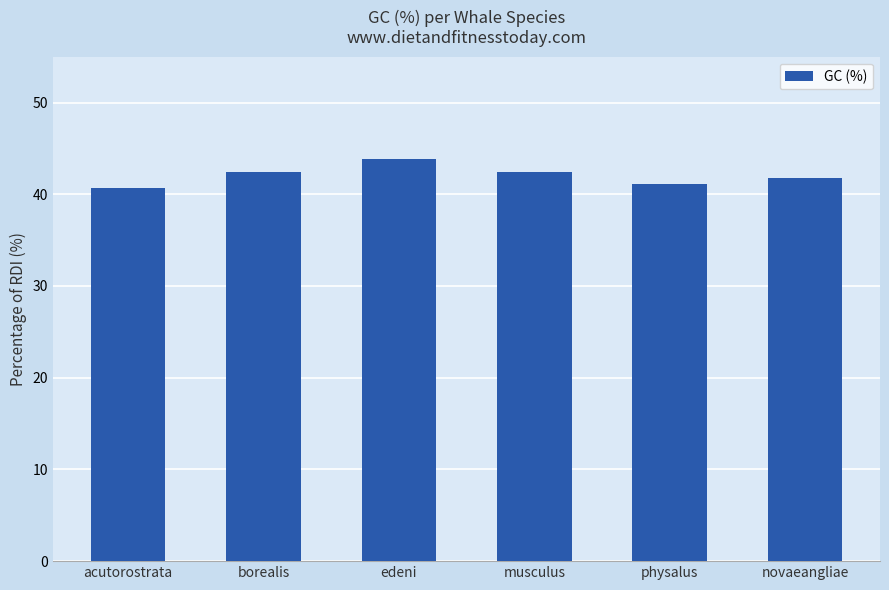

What is the maximum value shown in the chart?

43.8